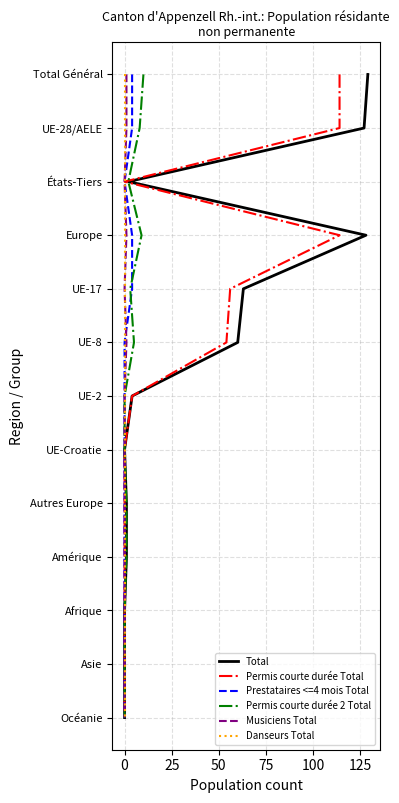

True or false: Total and Permis courte durée Total cross at least once.

False